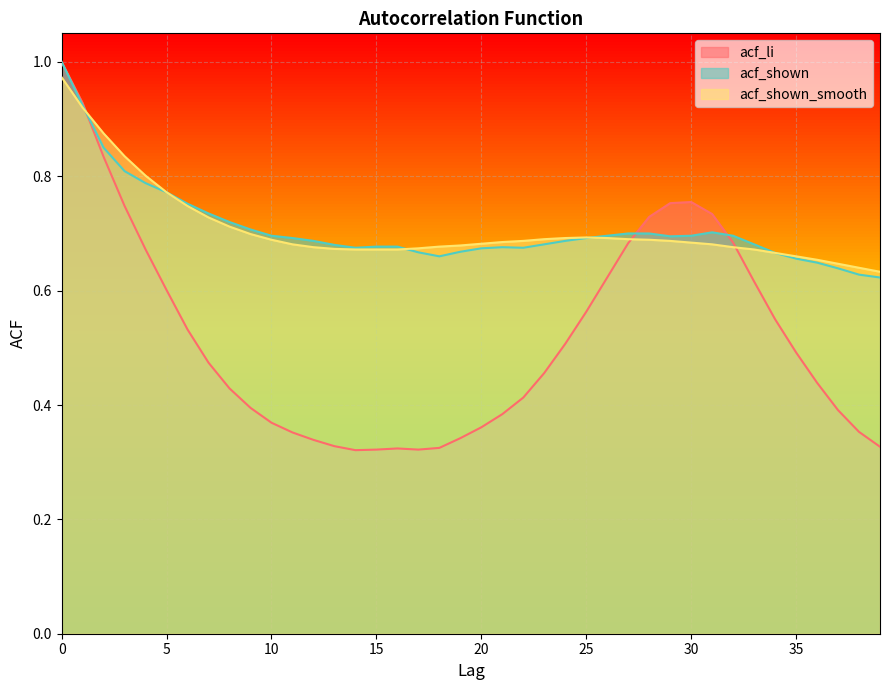

The value of acf_shown at 25 is 1.2. True or false?

False